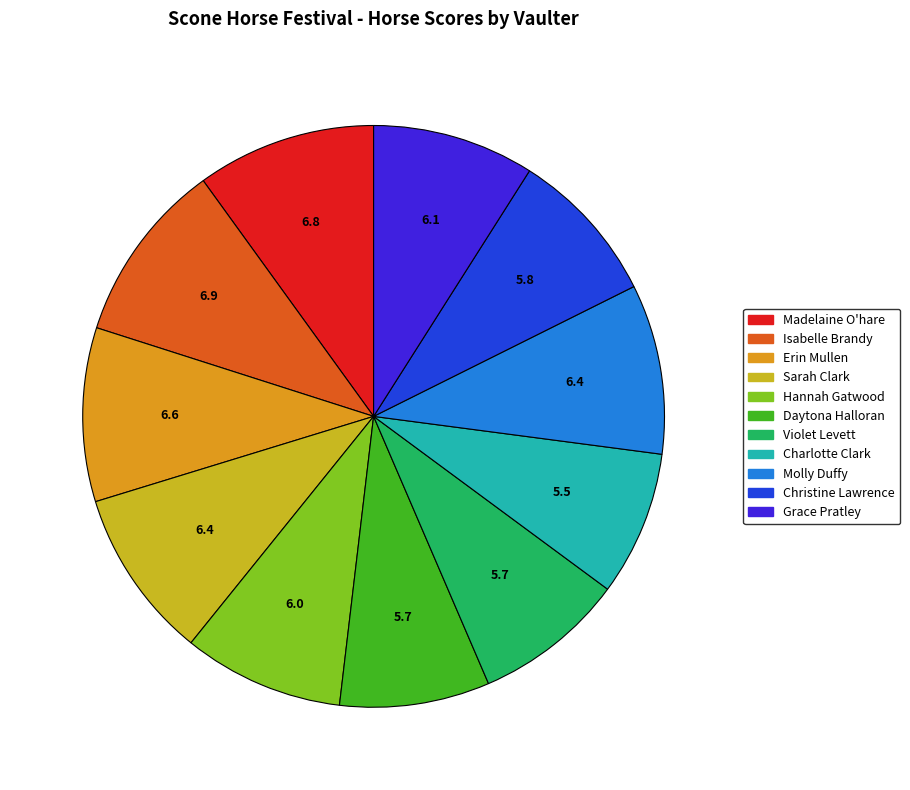

Does any single category account for the majority?

No